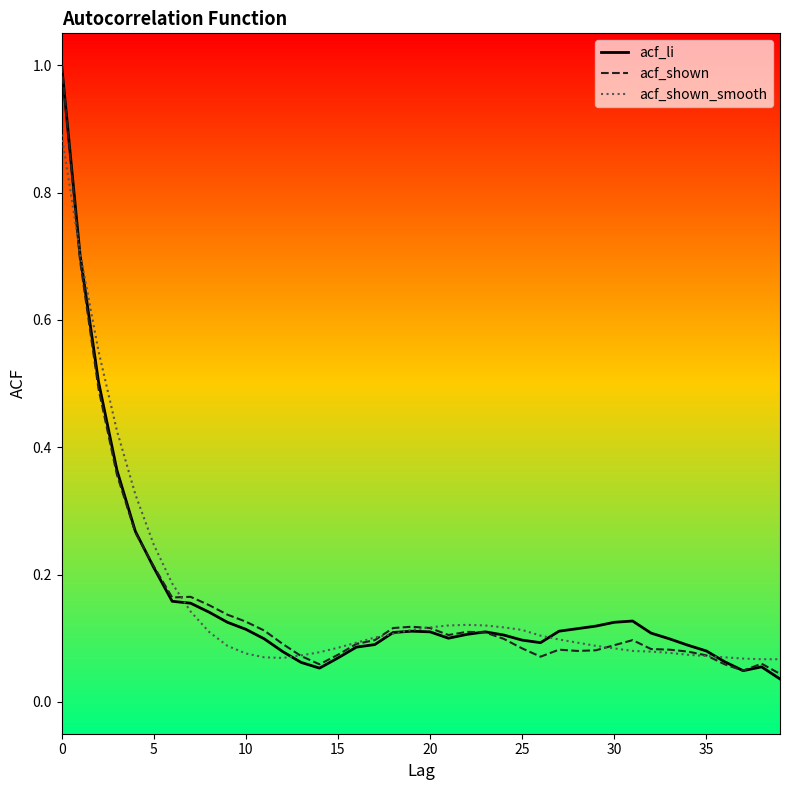

How many lines are shown in the chart?

3